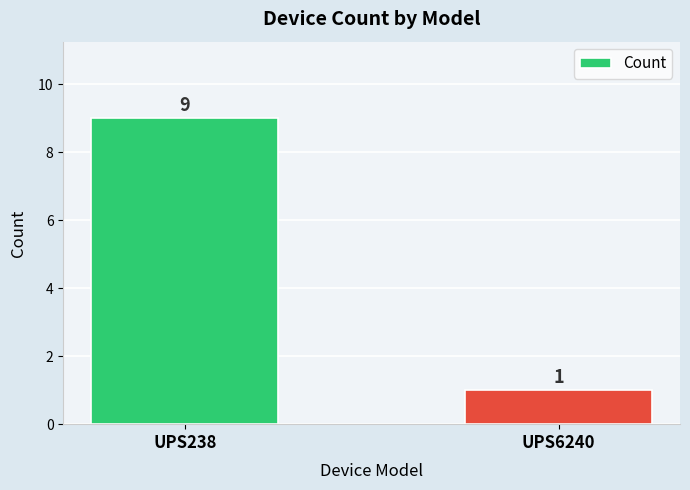

Rank the categories by value from lowest to highest.

UPS6240, UPS238